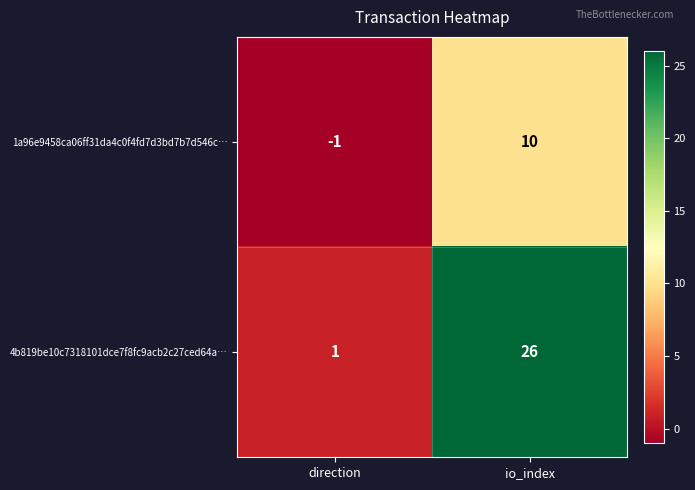

What value does the 4b819be10c7318101dce7f8fc9acb2c27ced64a… series have at io_index?

26